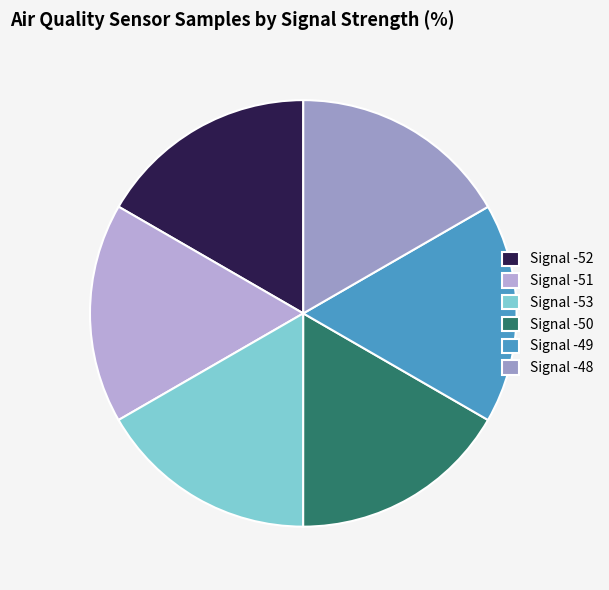

Is it true that Signal -50 is 2% of the pie?

False